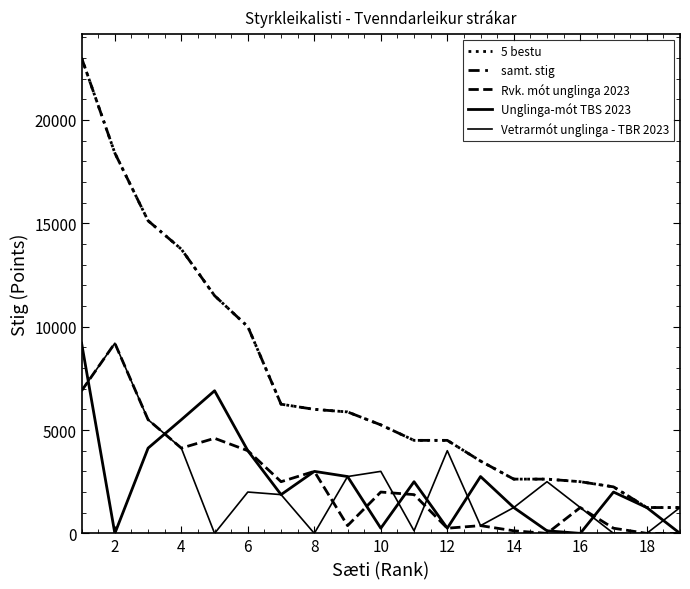

True or false: 5 bestu and Rvk. mót unglinga 2023 intersect in this chart.

False